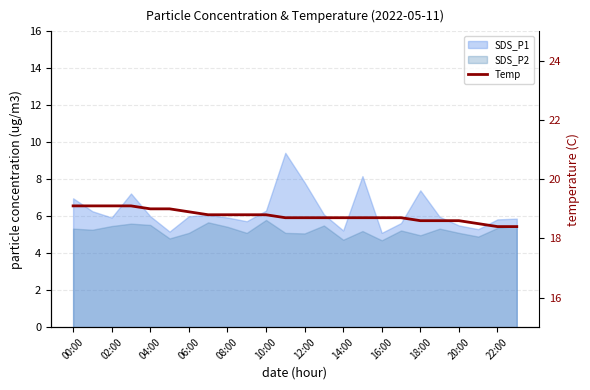

What is the difference between the maximum and minimum values?

0.7